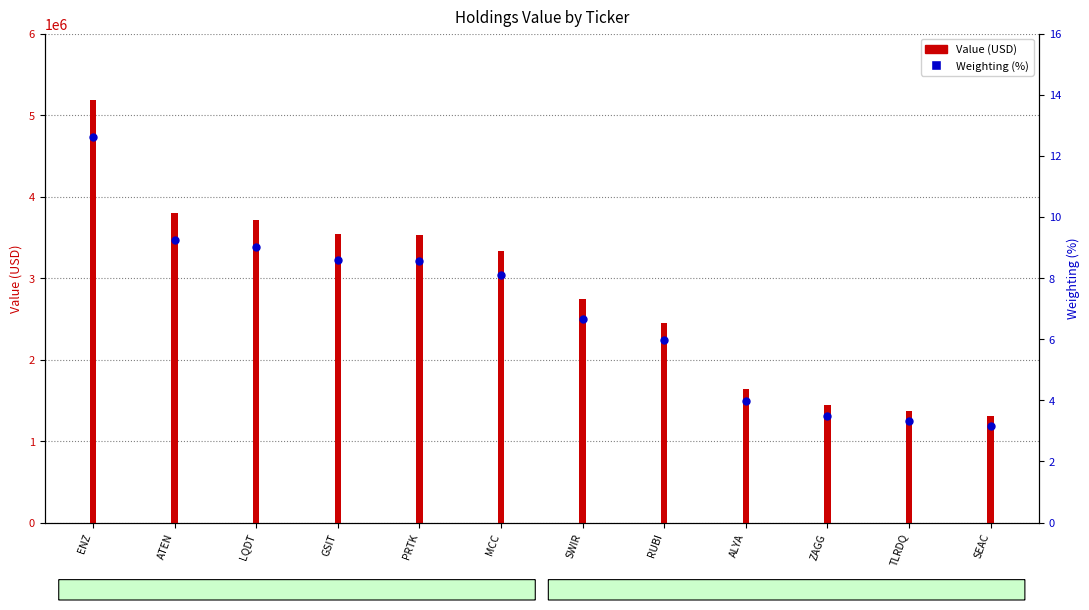

Which series has the largest total across all categories?

Value (USD)